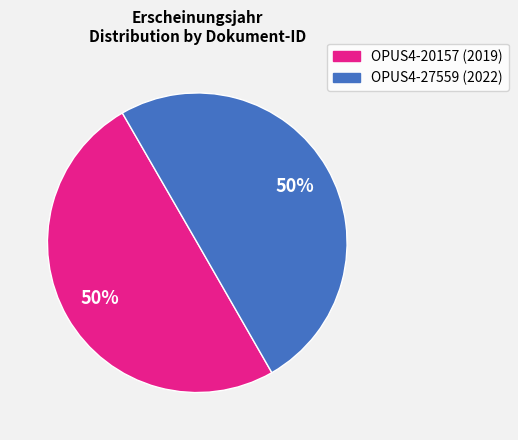

To the nearest percent, what percentage of the pie is OPUS4-20157 (2019)?

50%